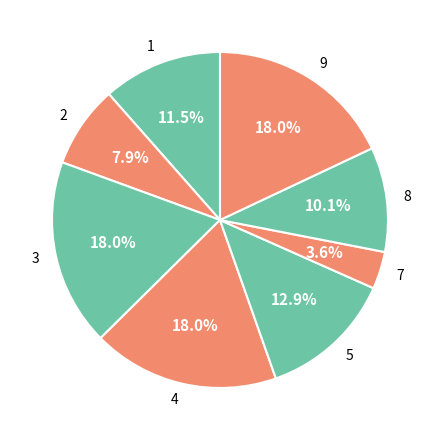

To the nearest percent, what is the combined percentage of 1 and 7?

15%